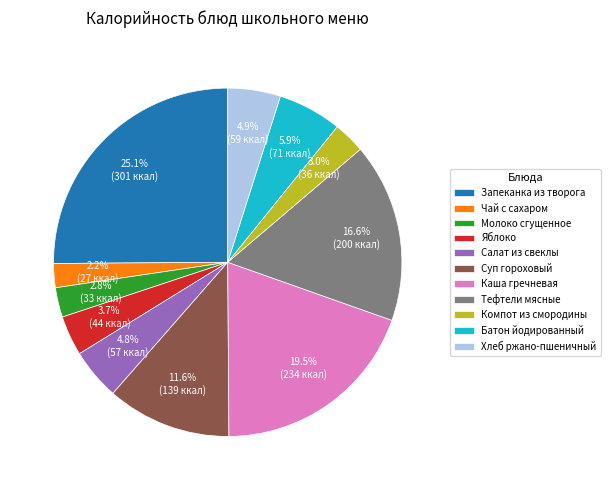

What is the smallest slice in the pie chart?

Чай с сахаром